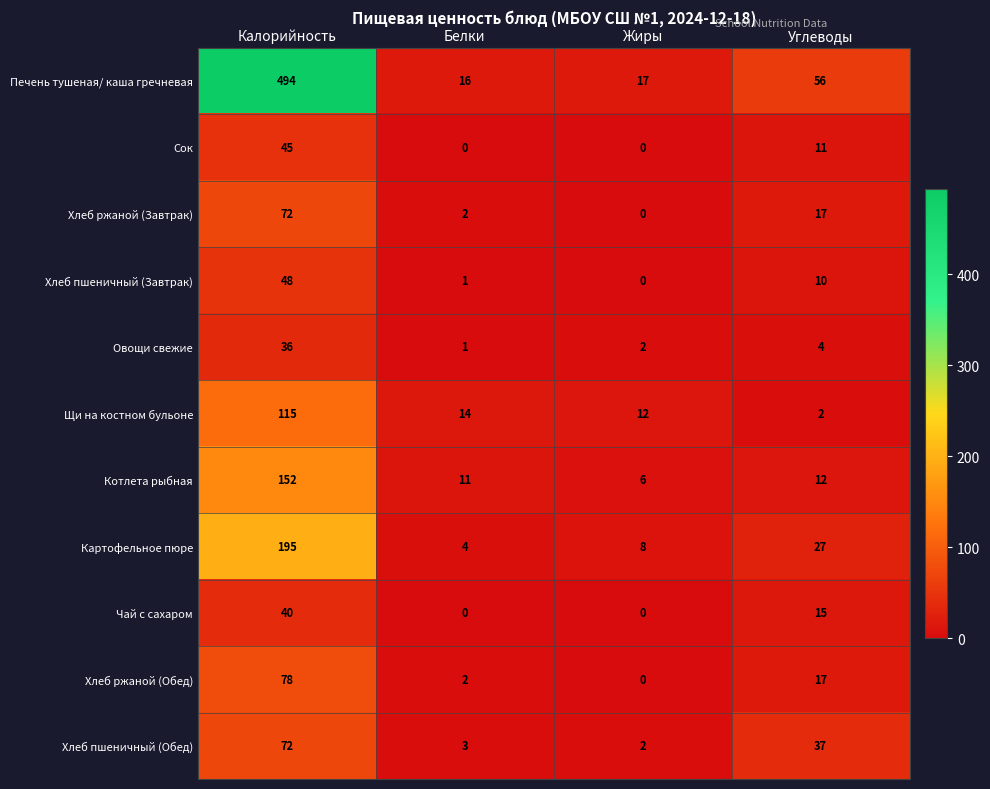

What is the difference between the maximum and minimum values in the Чай с сахаром series?

40